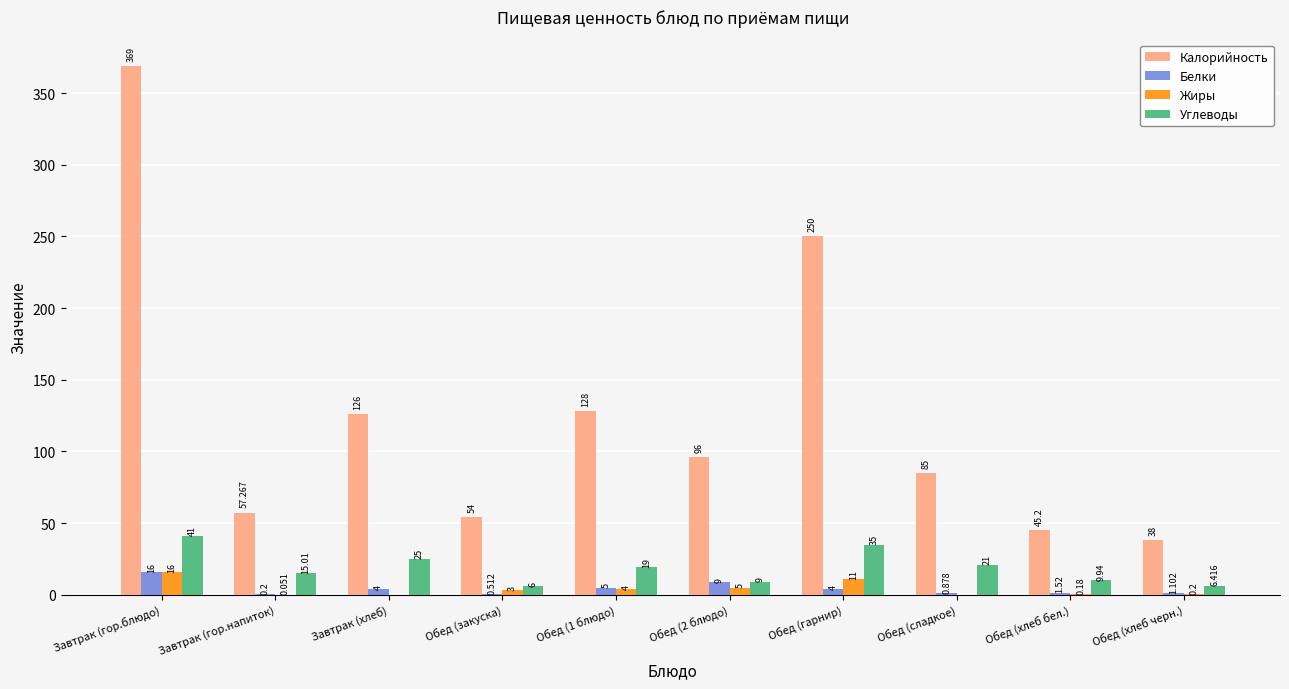

How many groups of bars are there?

10